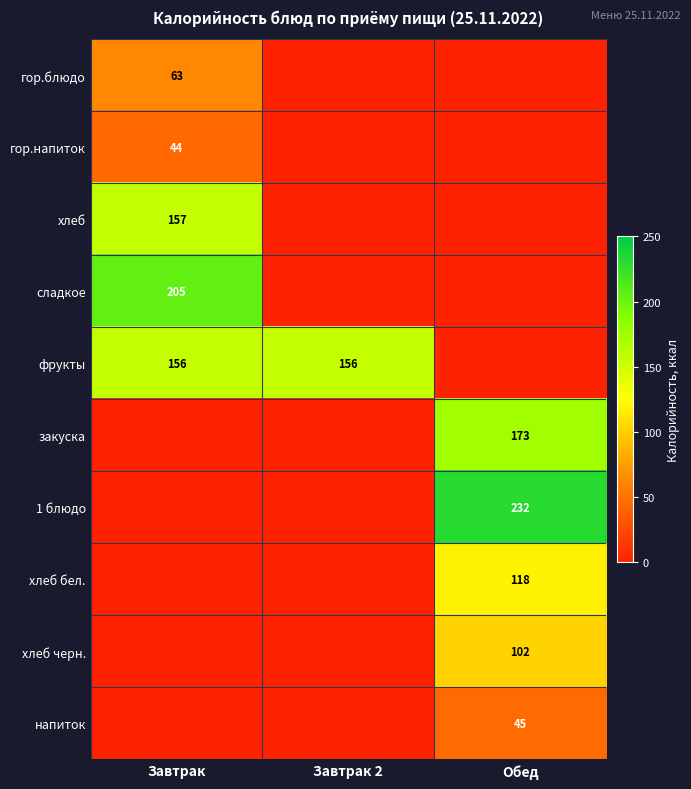

Is it true that закуска equals 260 at Обед?

False